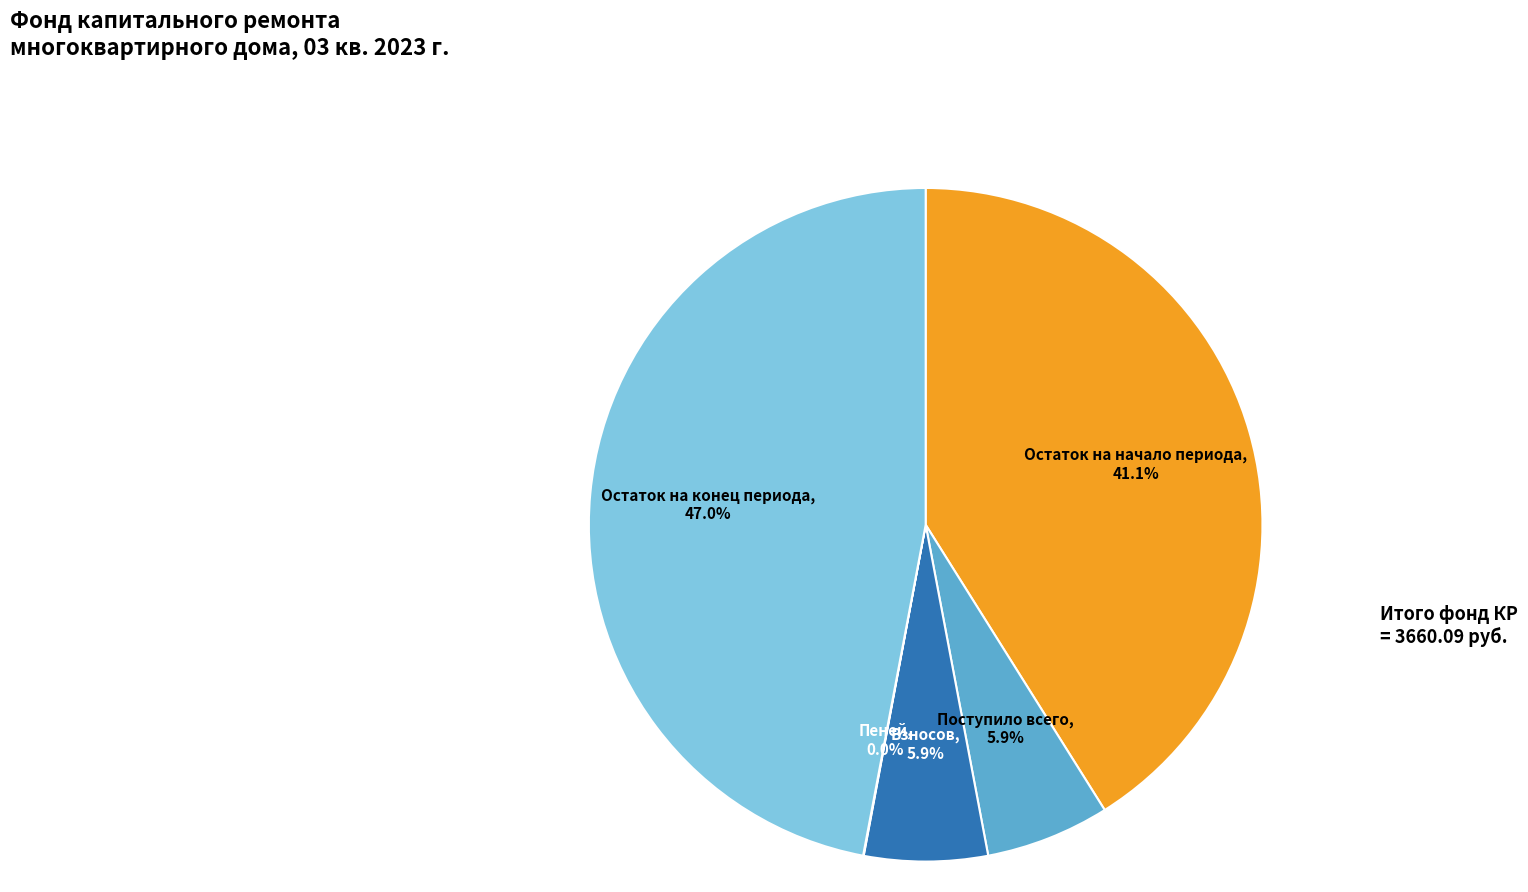

What percentage is NOT represented by Остаток на конец периода?

53.0%